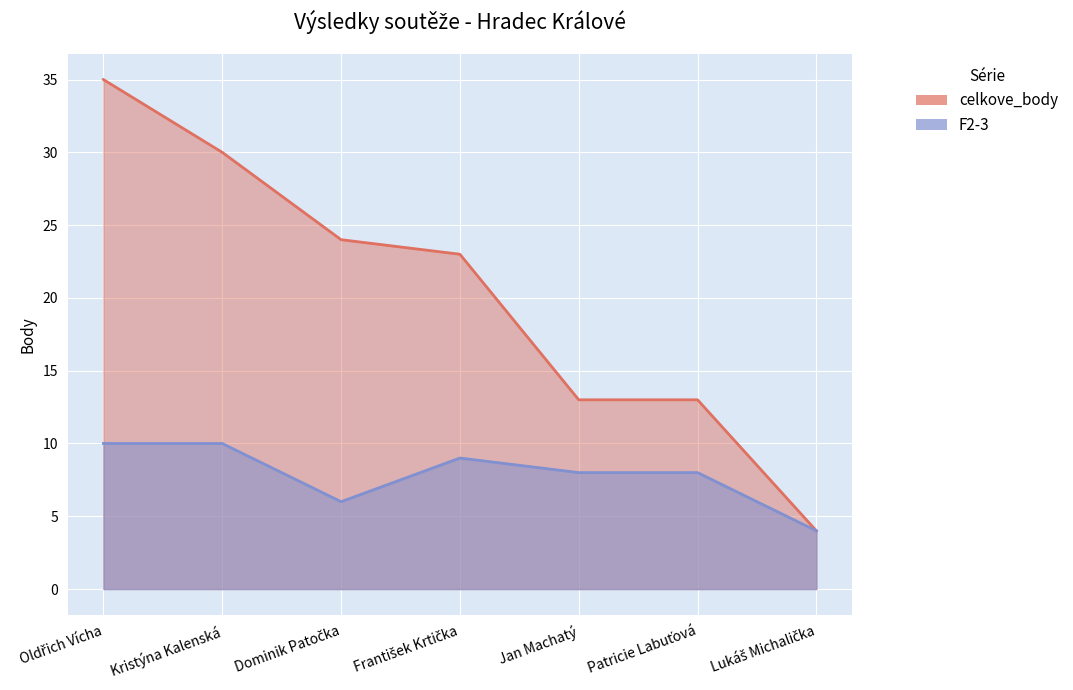

What is the spread (max minus min) of values at Jan Machatý?

5